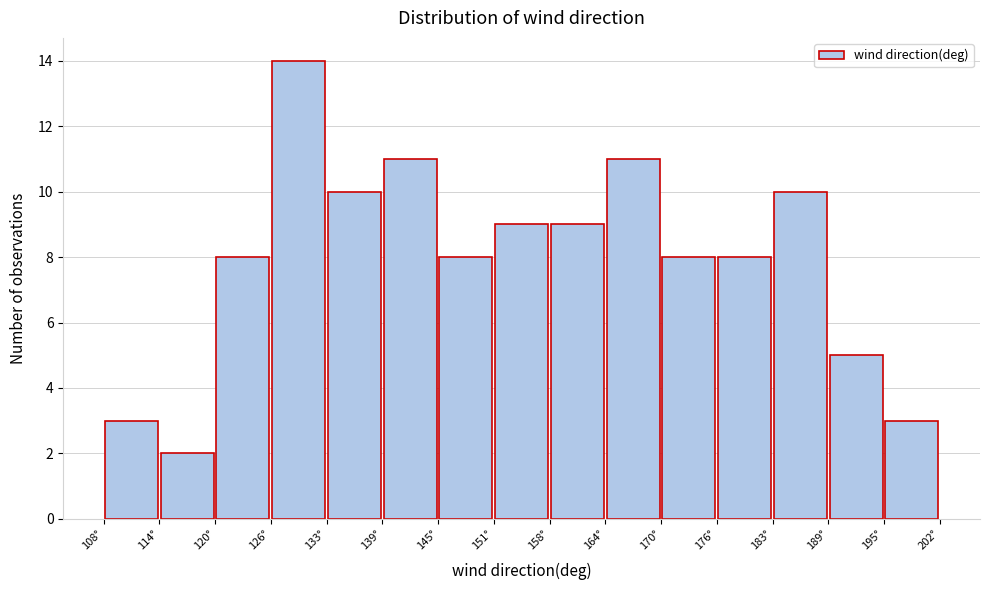

Which range on the x-axis has the tallest bar?

127 to 133